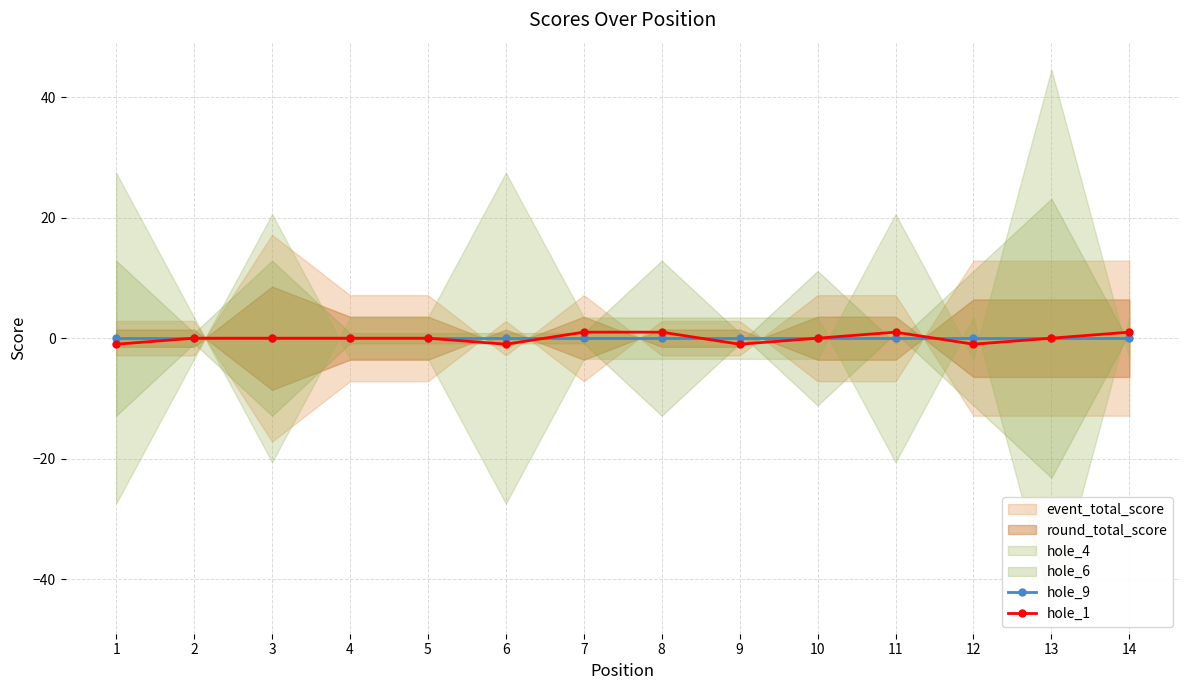

Is the value of hole_1 at 10 greater than the value of hole_9 at 6?

No